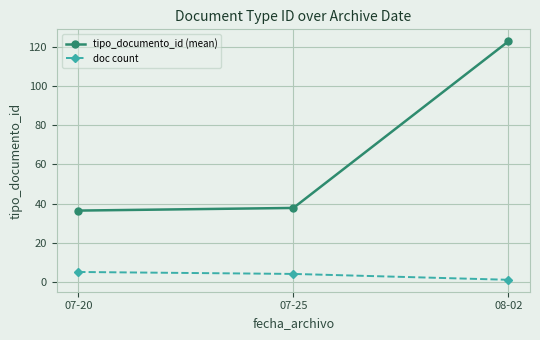

At which label is tipo_documento_id (mean) closest to 79?

07-25